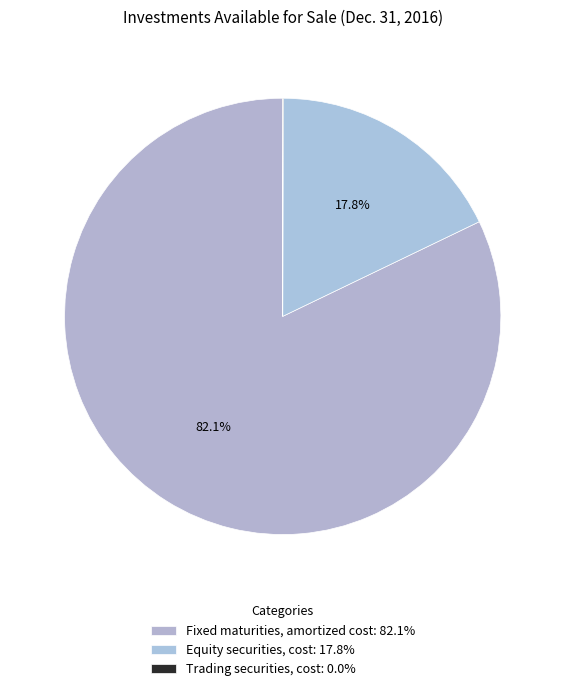

How many slices are in this pie chart?

3